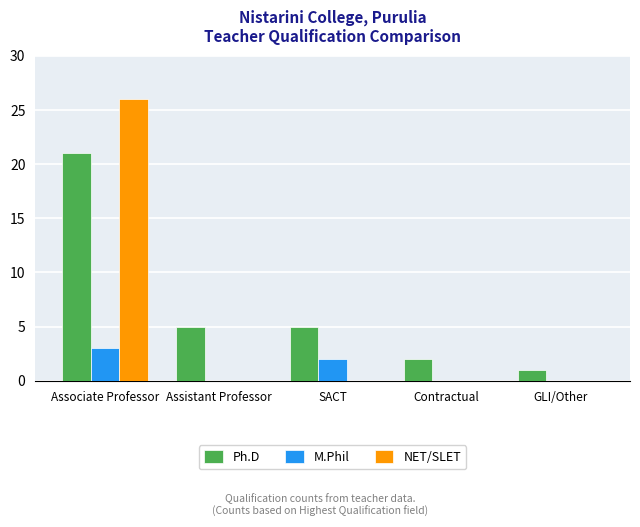

At which category is the sum across all series the highest?

Associate Professor